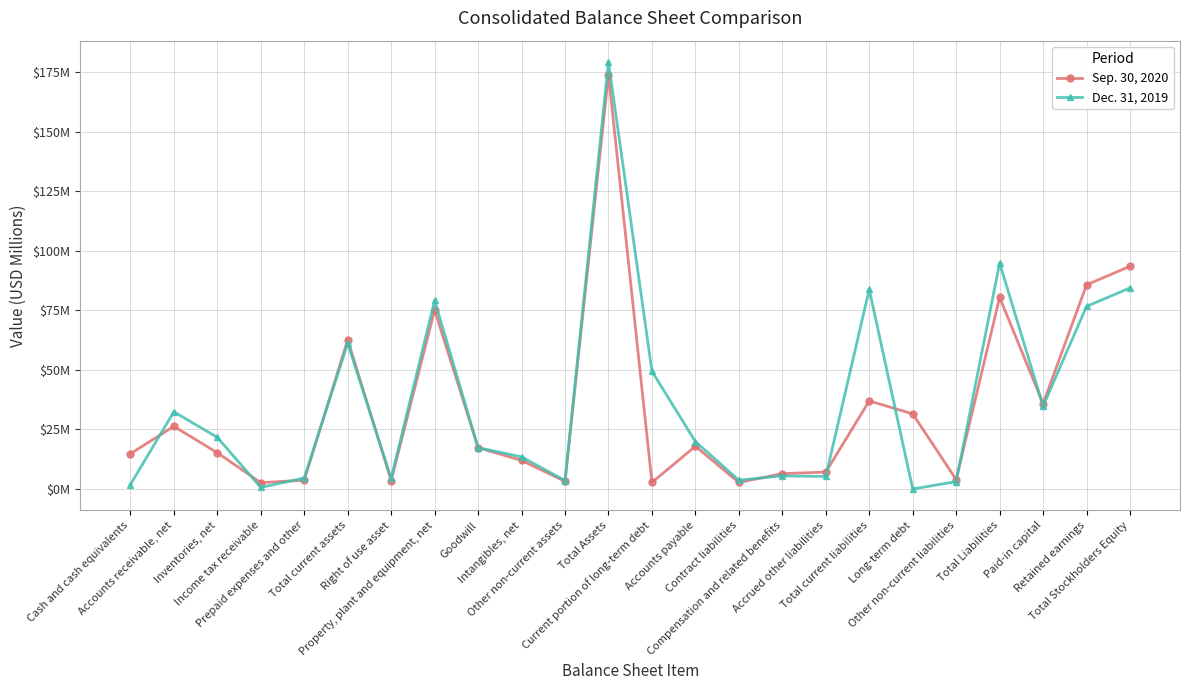

After their last crossing, which series has the higher values: Dec. 31, 2019 or Sep. 30, 2020?

Sep. 30, 2020